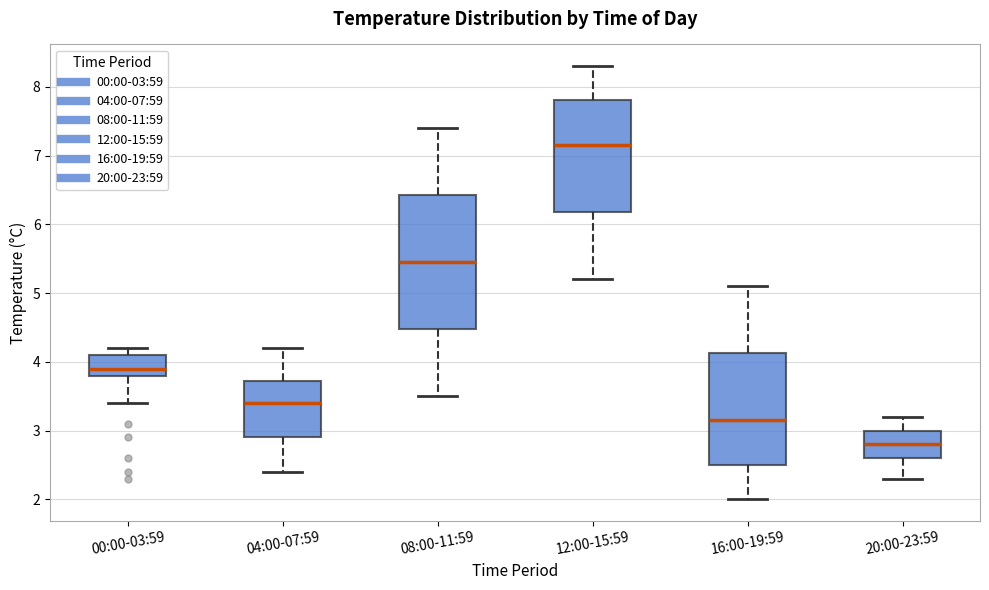

Reading left to right, transcribe this box plot: for each box, give where its median line is, the range the box spans, and where its two whiskers end, as read against the y-axis. The values are not printed on the chart, so give them approximately, as read against the axis.

00:00-03:59: median 3.9, box 3.8 to 4.1, whiskers 3.4 to 4.2
04:00-07:59: median 3.4, box 2.9 to 3.7, whiskers 2.4 to 4.2
08:00-11:59: median 5.5, box 4.5 to 6.4, whiskers 3.5 to 7.4
12:00-15:59: median 7.2, box 6.2 to 7.8, whiskers 5.2 to 8.3
16:00-19:59: median 3.2, box 2.5 to 4.1, whiskers 2.0 to 5.1
20:00-23:59: median 2.8, box 2.6 to 3.0, whiskers 2.3 to 3.2